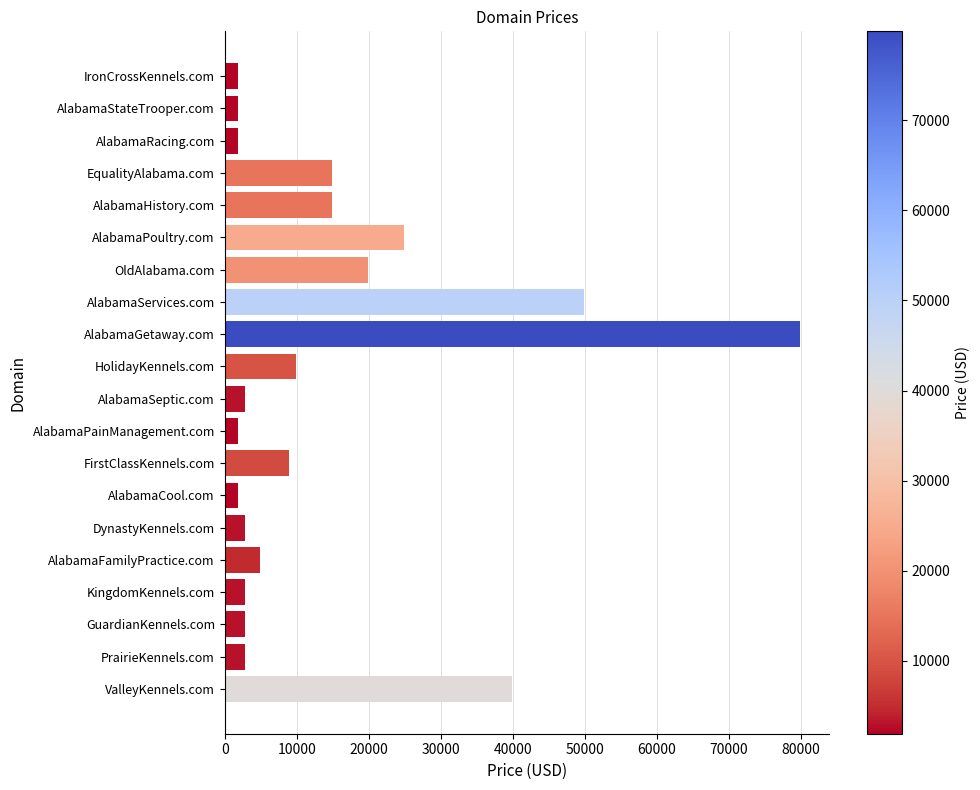

At which category does the chart reach its peak across all series?

AlabamaGetaway.com